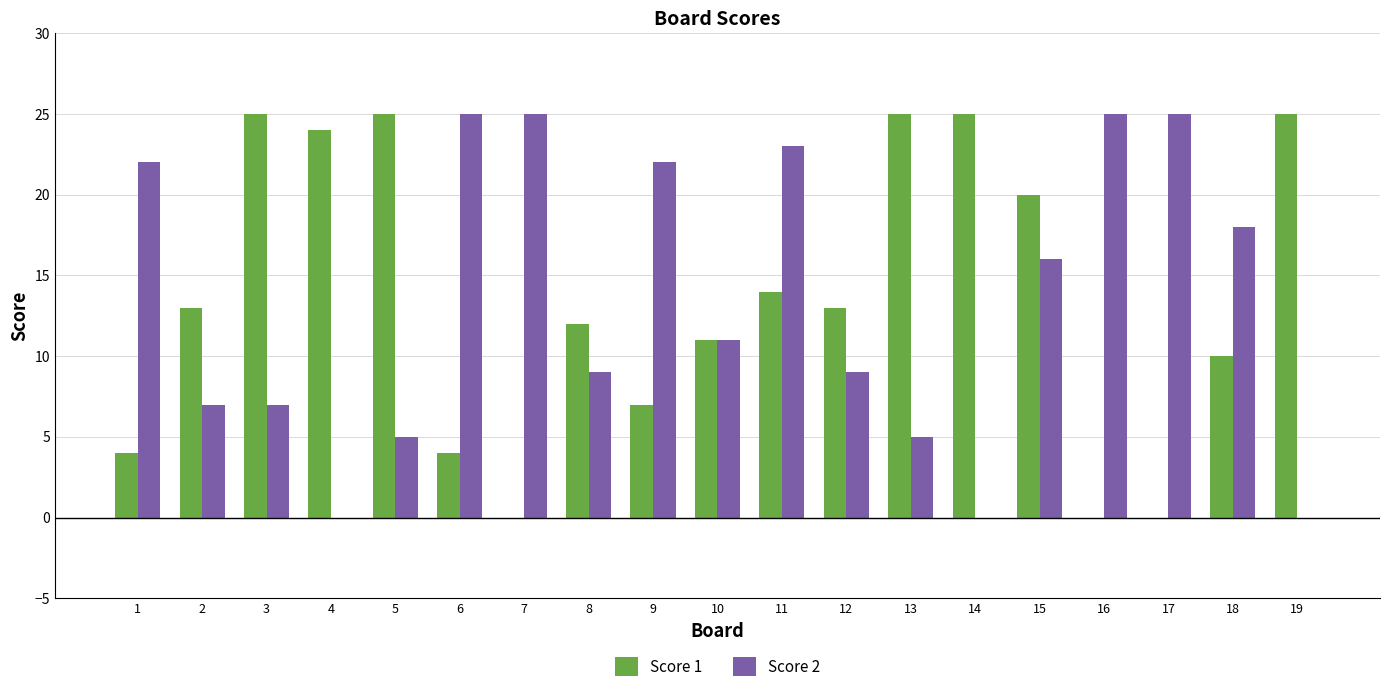

Is the value of Score 2 at 14 greater than the value of Score 1 at 2?

No